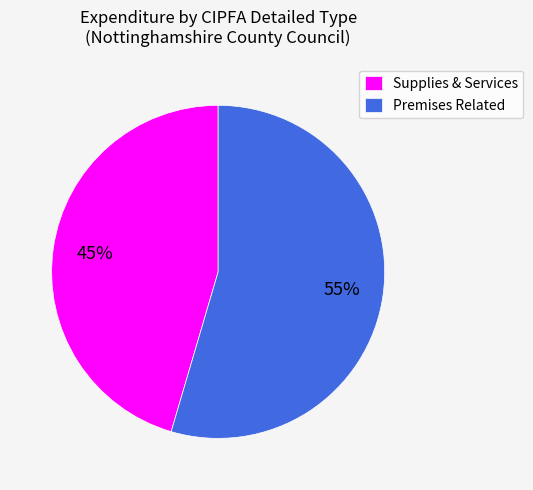

To the nearest percent, what is the average slice percentage?

50%